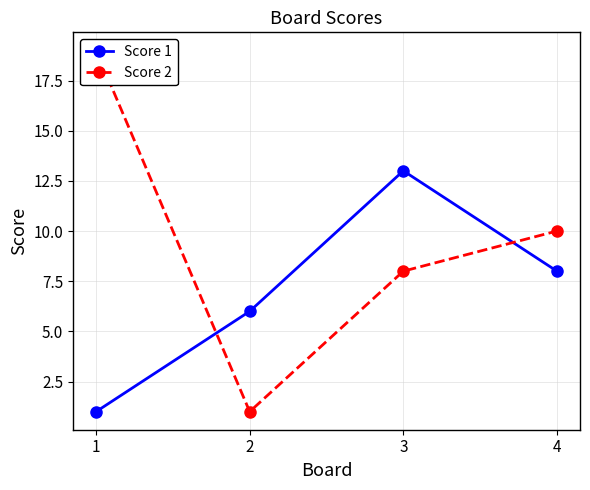

Which series has the largest total across all categories?

Score 2